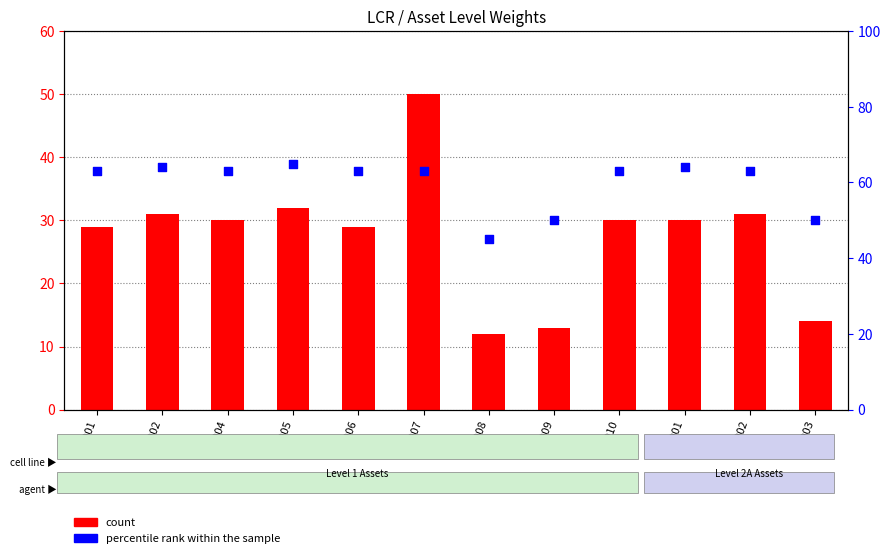

Which series has the widest spread of Y values?

count